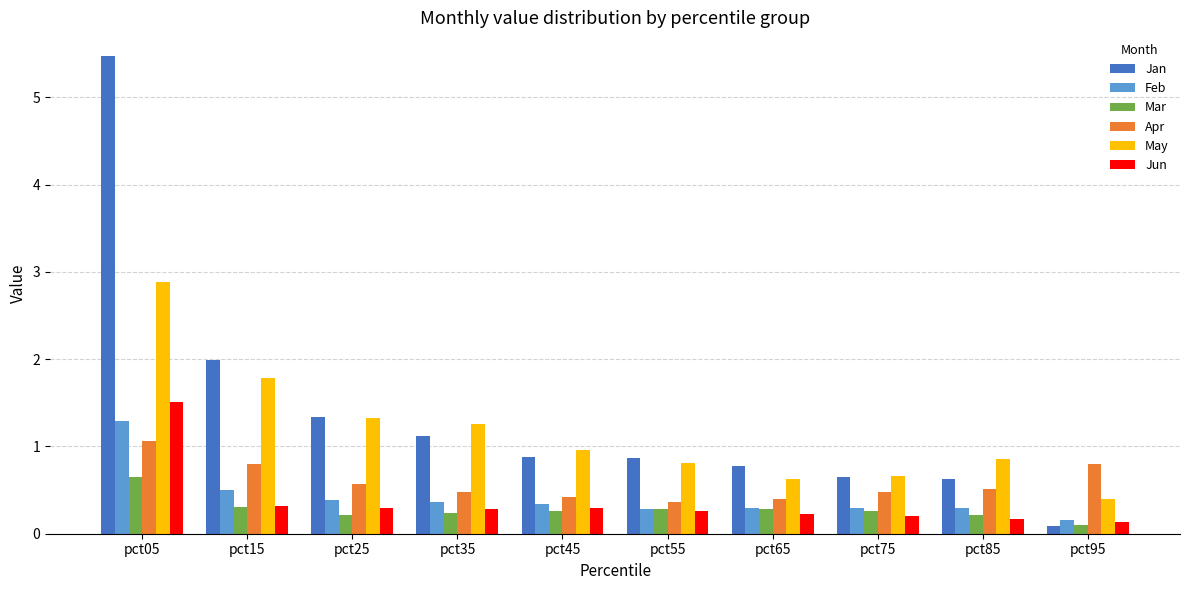

True or false: Feb has a value of 0.4 at pct35.

True